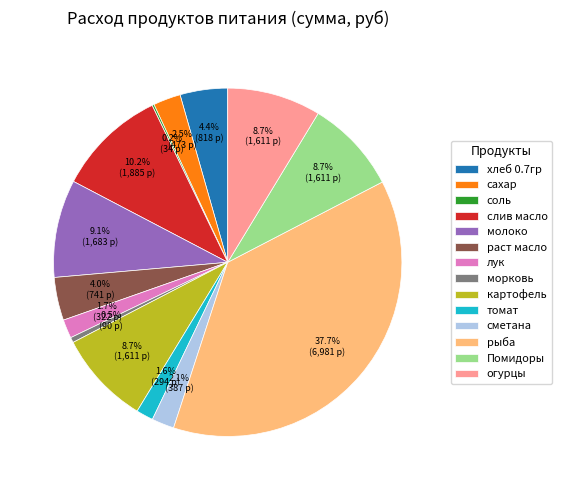

What percentage is the картофель slice, to the nearest percent?

9%